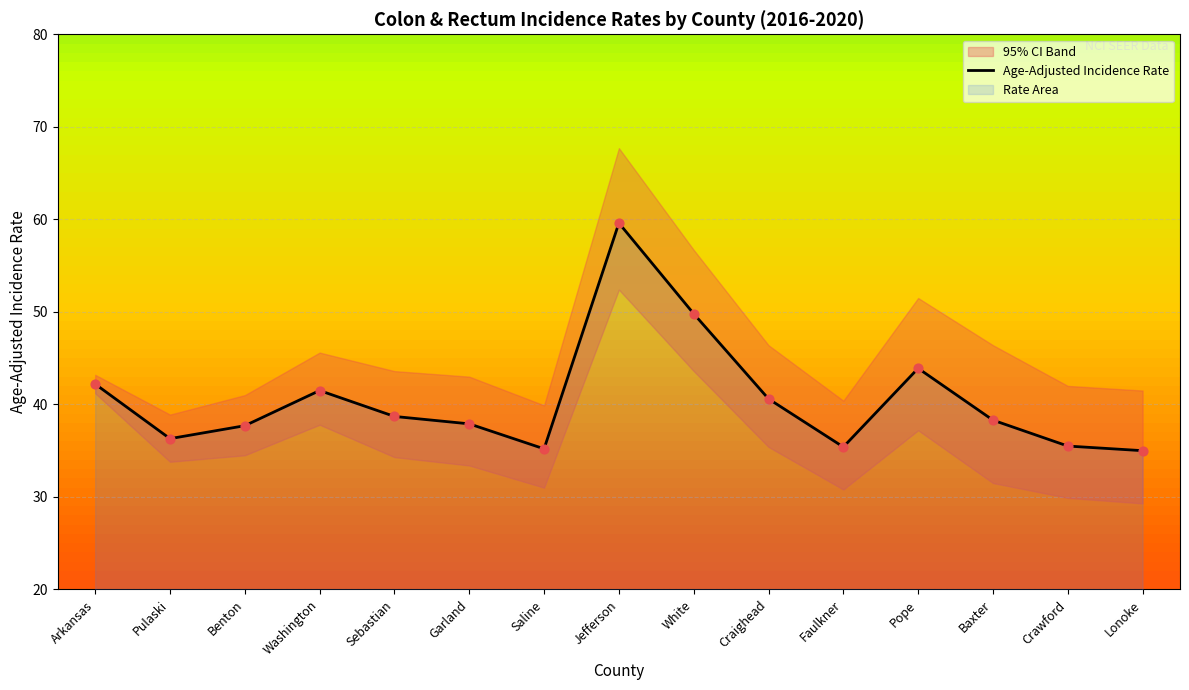

Approximately how many times larger is the value at Pulaski compared to Faulkner?

1.0